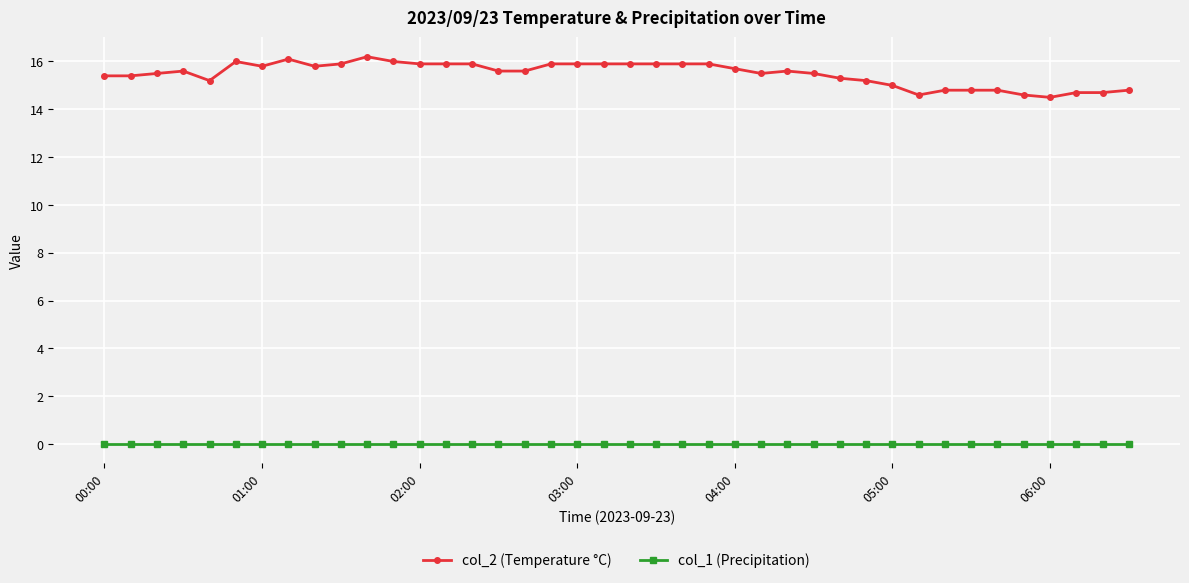

At how many categories does at least one series exceed 9?

40